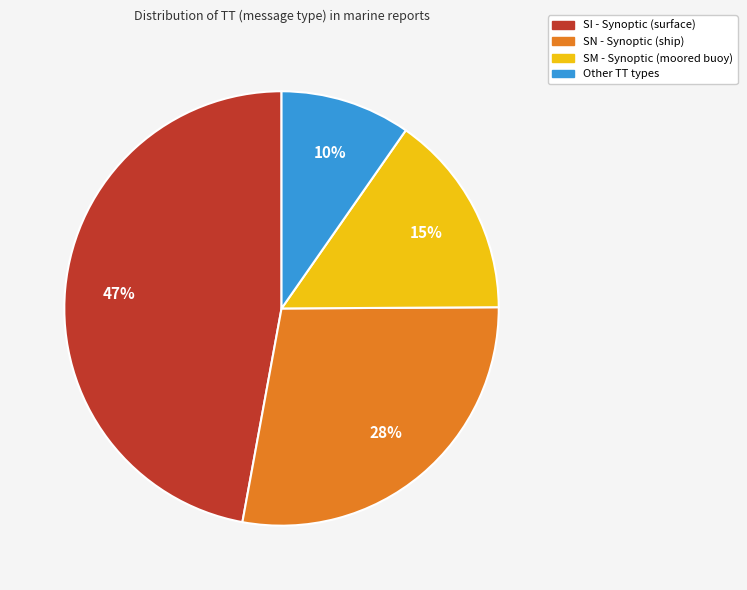

To the nearest percent, what is the average slice percentage?

25%